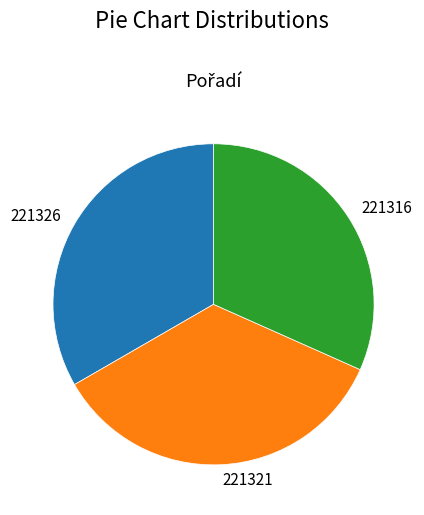

Count the number of slices in the pie.

3